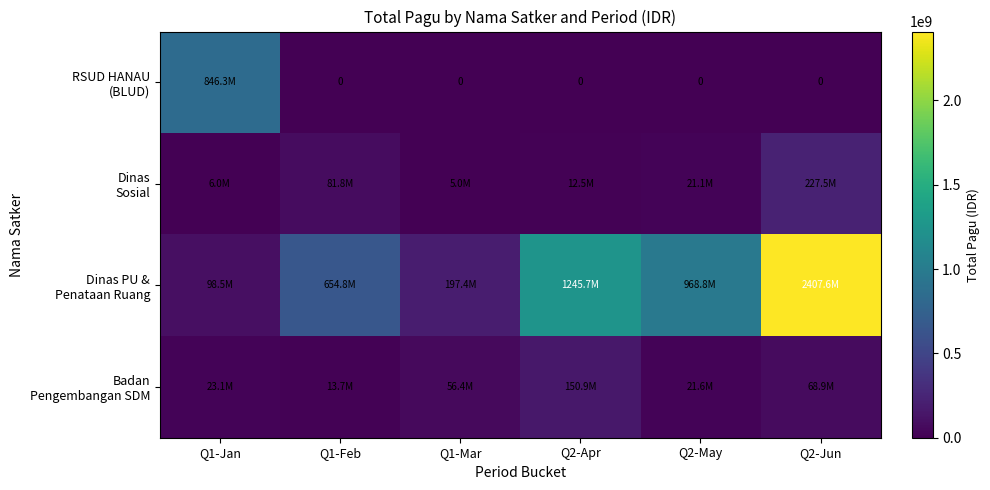

Rank the categories by Dinas Sosial value from highest to lowest.

Q2-Jun, Q1-Feb, Q2-May, Q2-Apr, Q1-Jan, Q1-Mar